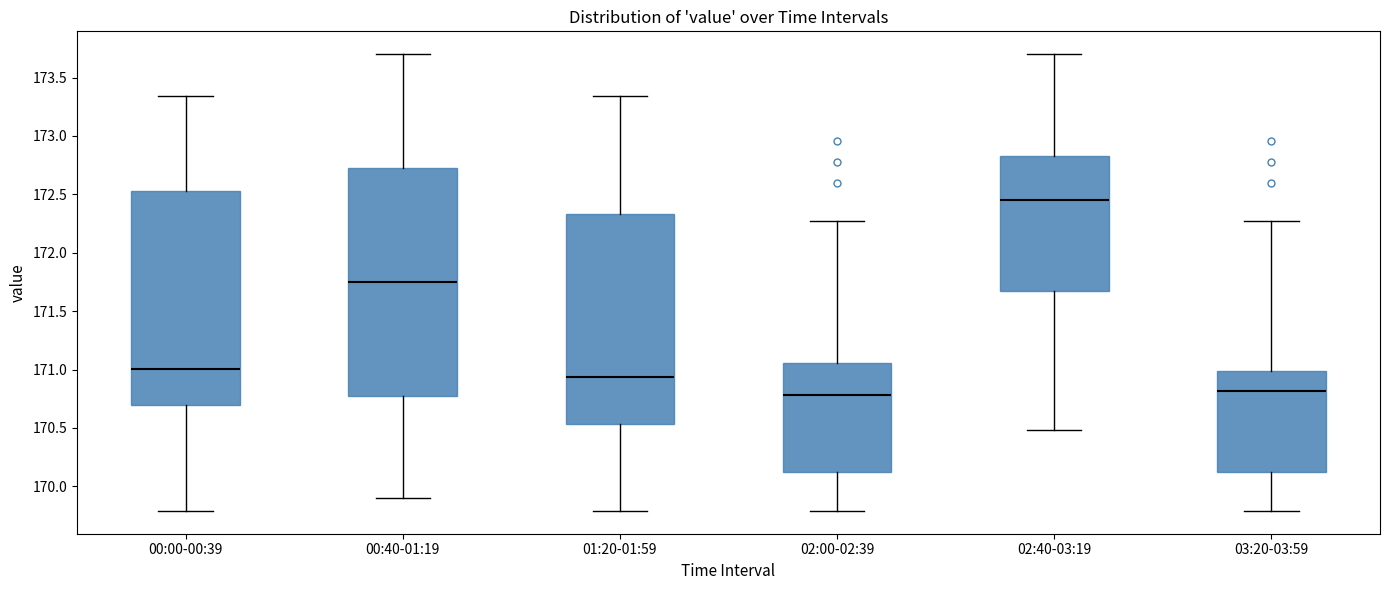

Where does the median line of the box for 03:20-03:59 sit on the y-axis? The values are not printed on the chart, so give them approximately, as read against the axis.

170.80